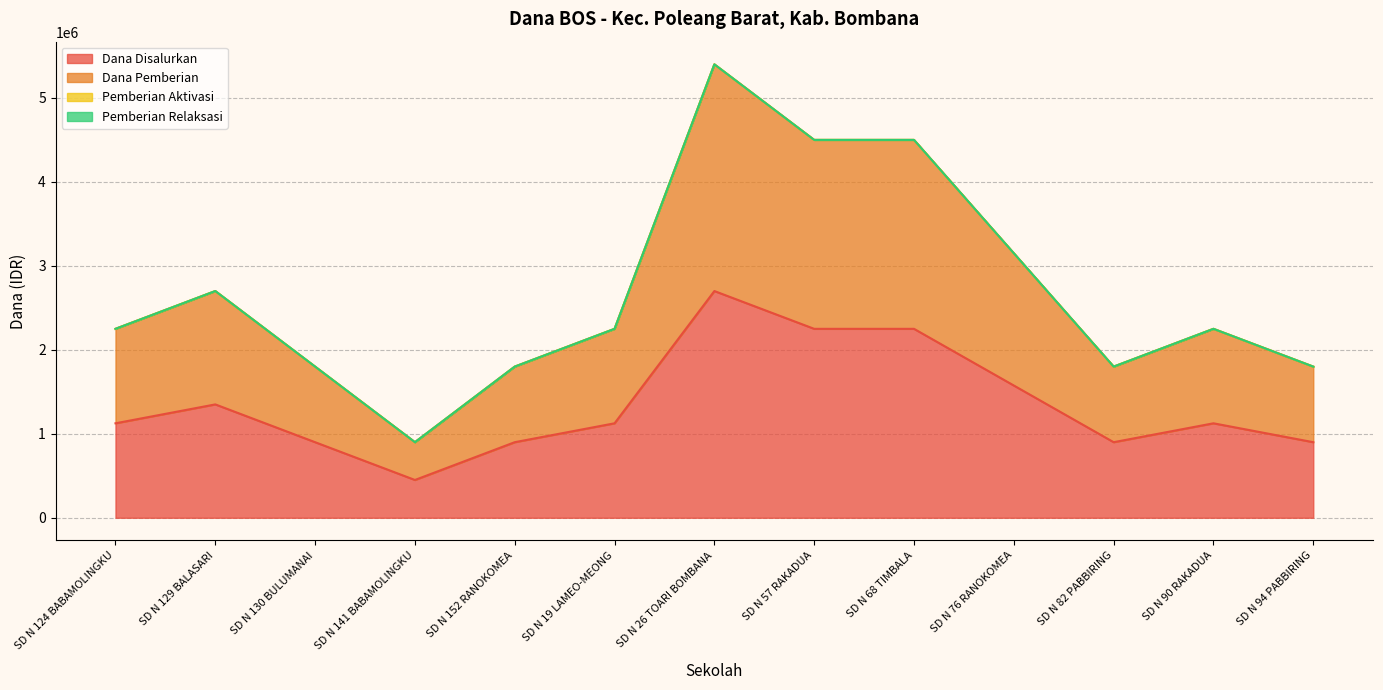

Reading left to right, list all the values displayed in this chart.

Dana Disalurkan: 1125000	1350000	900000	450000	900000	1125000	2700000	2250000	2250000	1575000	900000	1125000	900000
Dana Pemberian: 2250000	2700000	1800000	900000	1800000	2250000	5400000	4500000	4500000	3150000	1800000	2250000	1800000